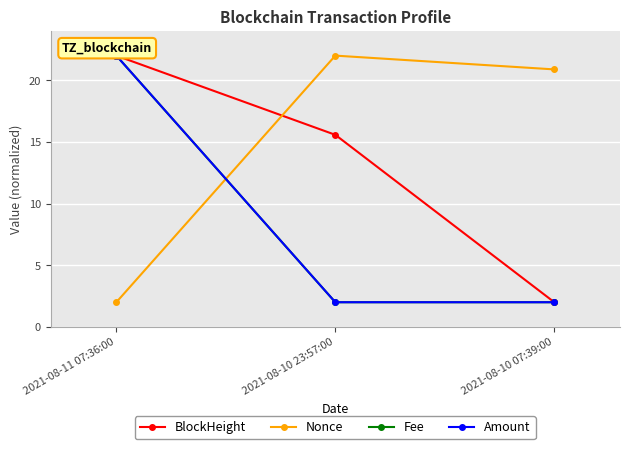

What is the approximate value of Fee at 2021-08-10 23:57:00?

2.0